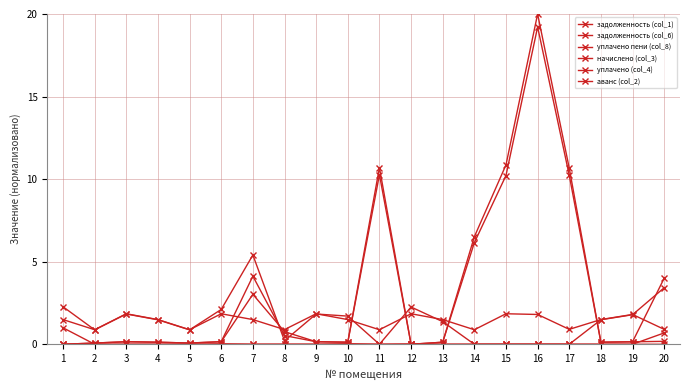

At 10, list the series in order from smallest to largest.

аванс (col_2), уплачено пени (col_8), задолженность (col_1), задолженность (col_6), начислено (col_3), уплачено (col_4)